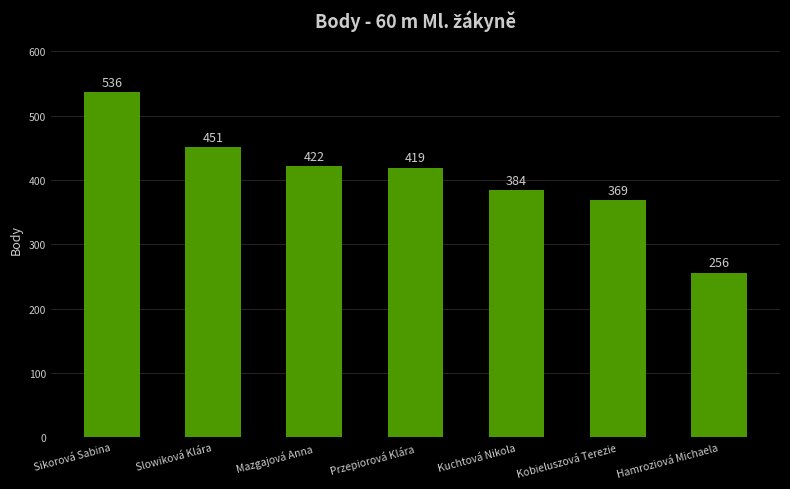

What value does the data have at Mazgajová Anna?

422